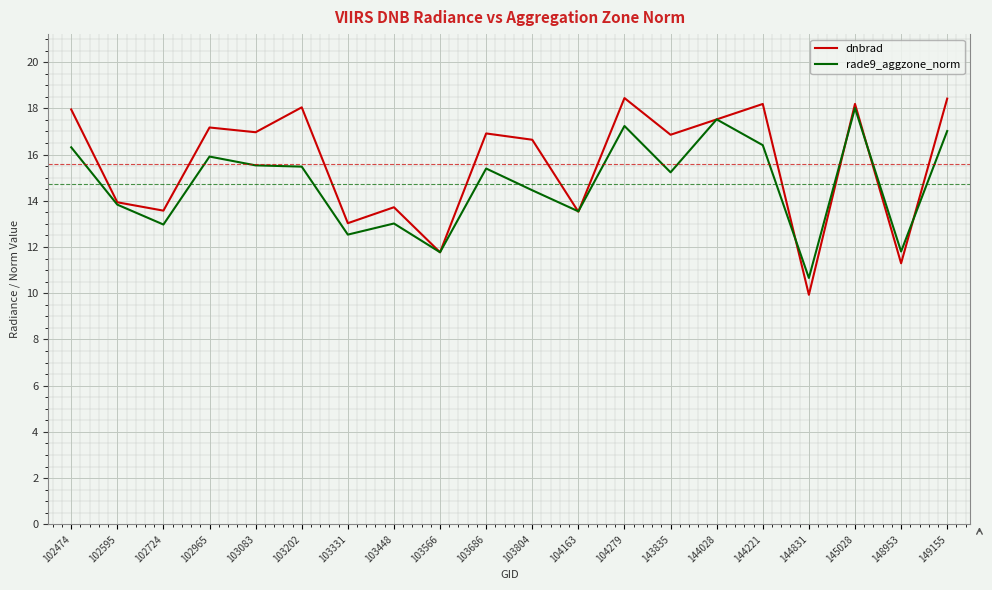

At 103686, list the series in order from smallest to largest.

rade9_aggzone_norm, dnbrad